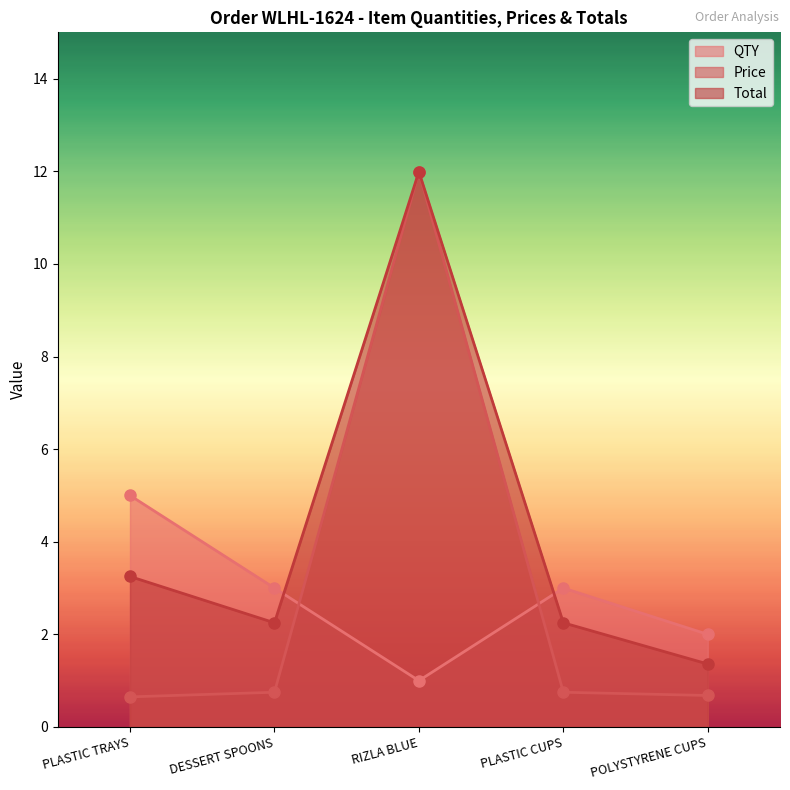

List the labels in order of Total value, largest first.

RIZLA BLUE, PLASTIC TRAYS, DESSERT SPOONS, PLASTIC CUPS, POLYSTYRENE CUPS